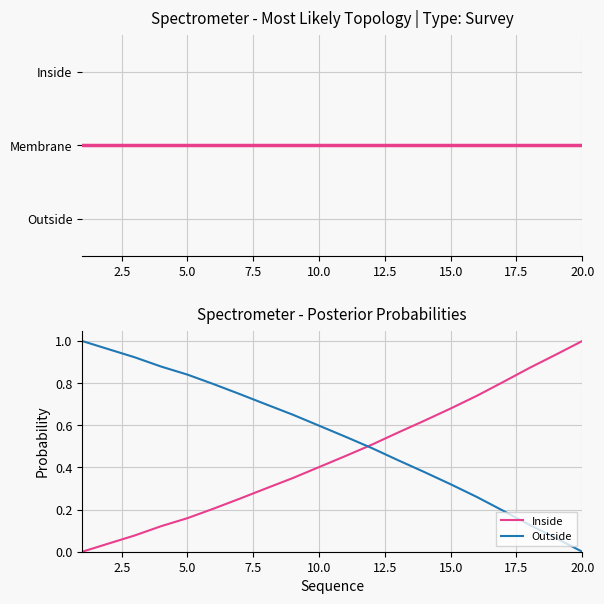

What is the sum of all Outside values?

10.9